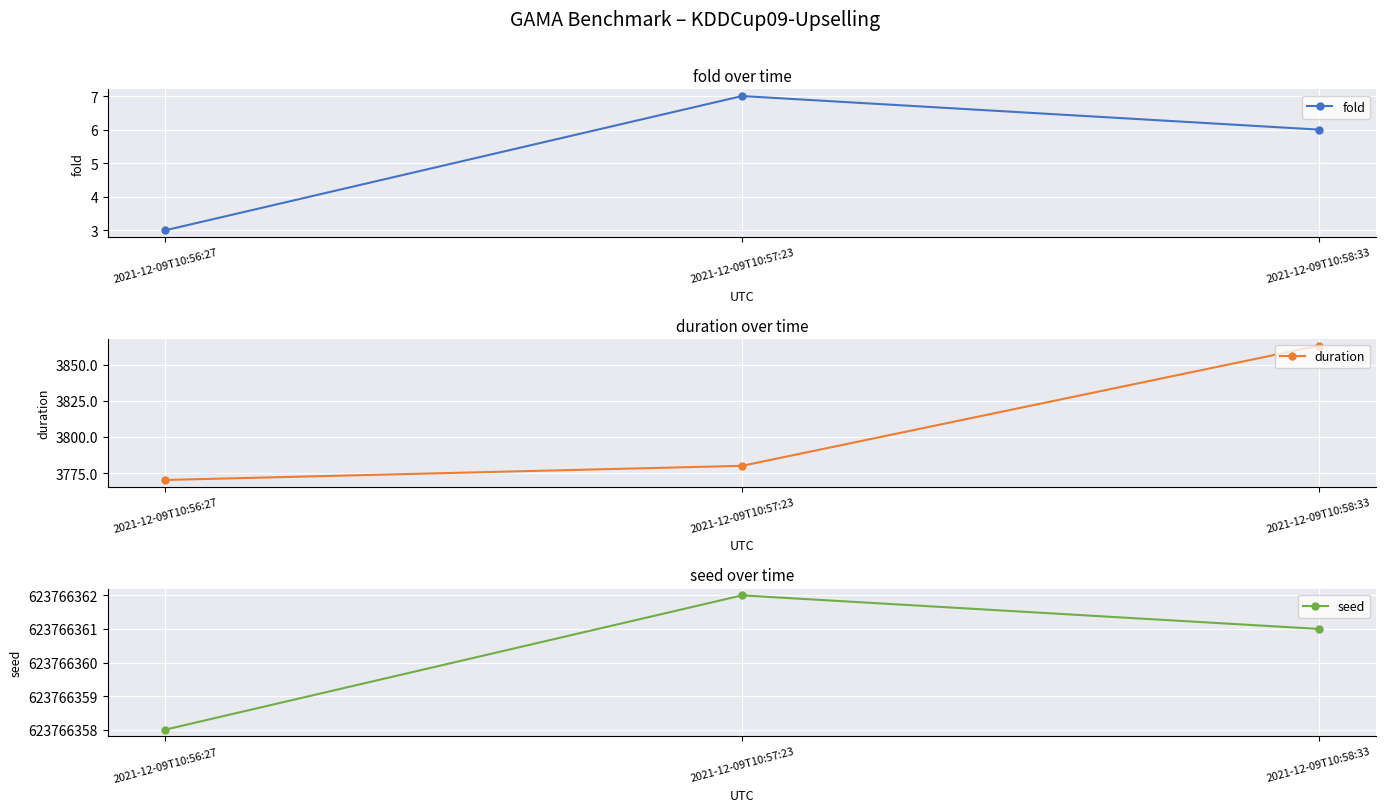

Reading right to left, what are all the values shown in this chart?

fold: 2021-12-09T10:58:33=6.0	2021-12-09T10:57:23=7.0	2021-12-09T10:56:27=3.0
duration: 2021-12-09T10:58:33=3863.3	2021-12-09T10:57:23=3780.0	2021-12-09T10:56:27=3770.2
seed: 2021-12-09T10:58:33=623766361.0	2021-12-09T10:57:23=623766362.0	2021-12-09T10:56:27=623766358.0